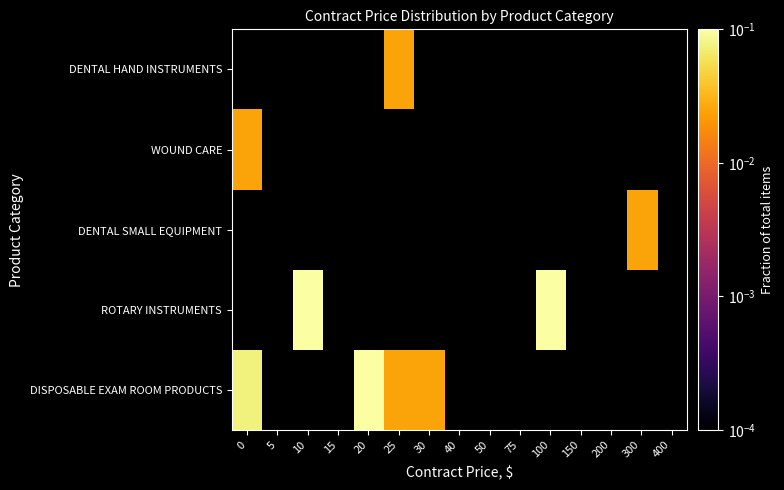

At how many categories does at least one series exceed 0?

7